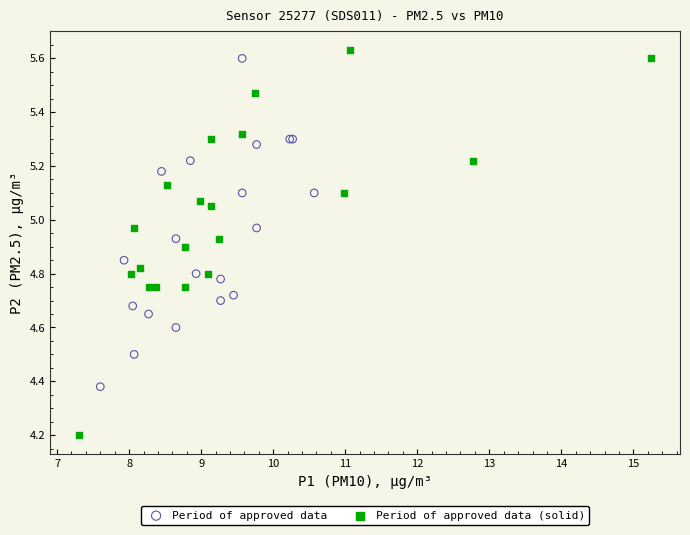

Which series has the widest spread of Y values?

Period of approved data (solid)